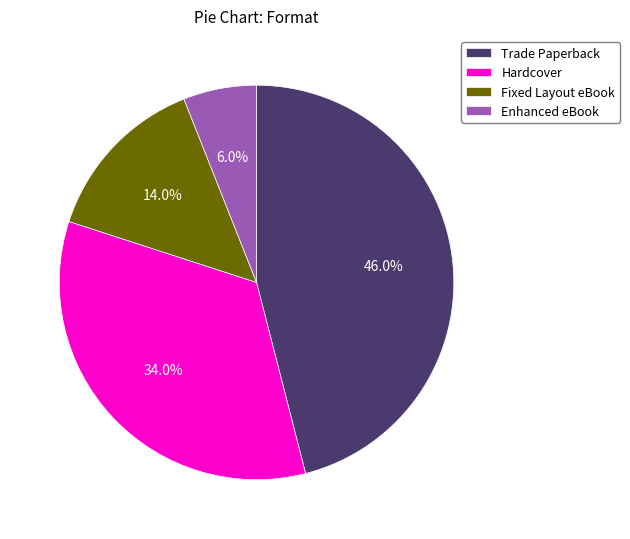

Does Hardcover represent more than half of the total?

No